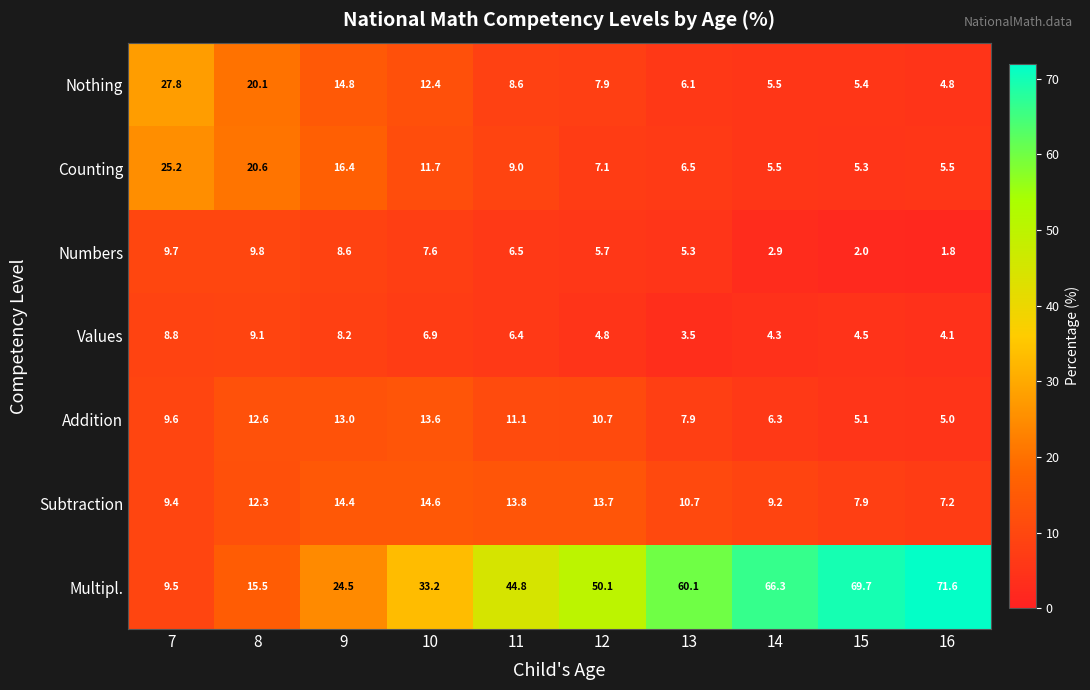

The Counting series shows 1.5 at 14. True or false?

False